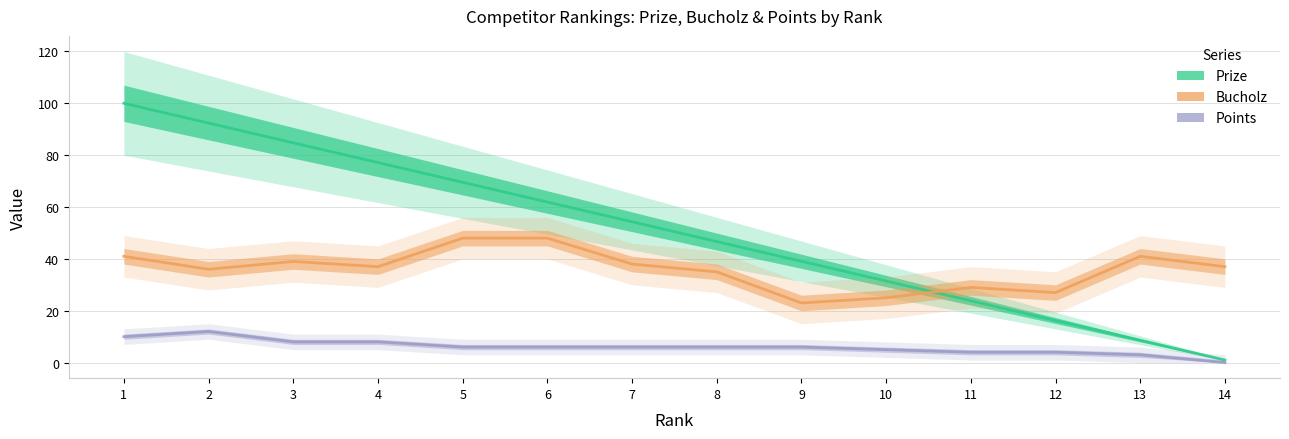

True or false: Prize and Points intersect in this chart.

False